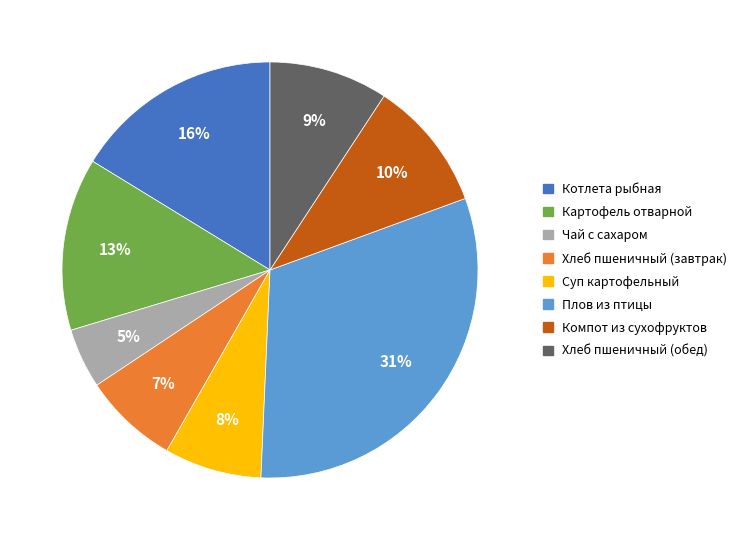

To the nearest percent, what is the average slice percentage?

12%